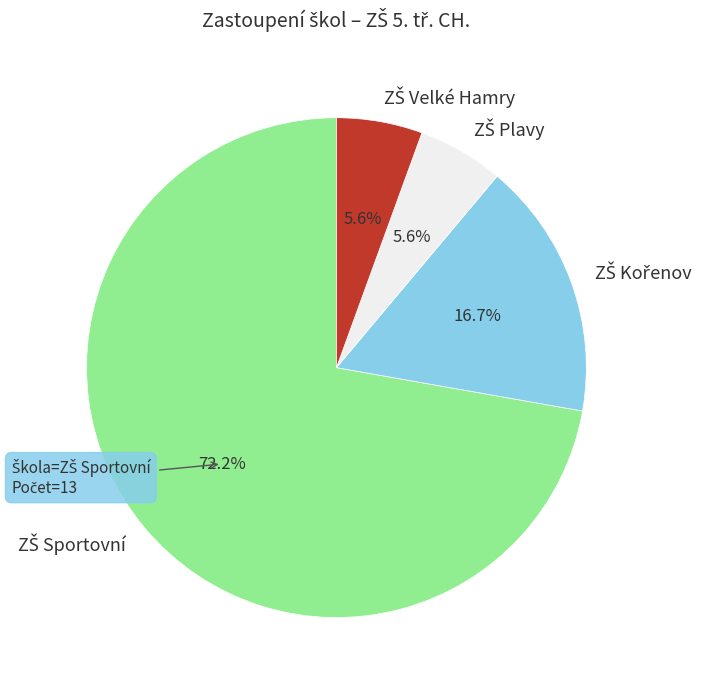

Count the number of slices in the pie.

4